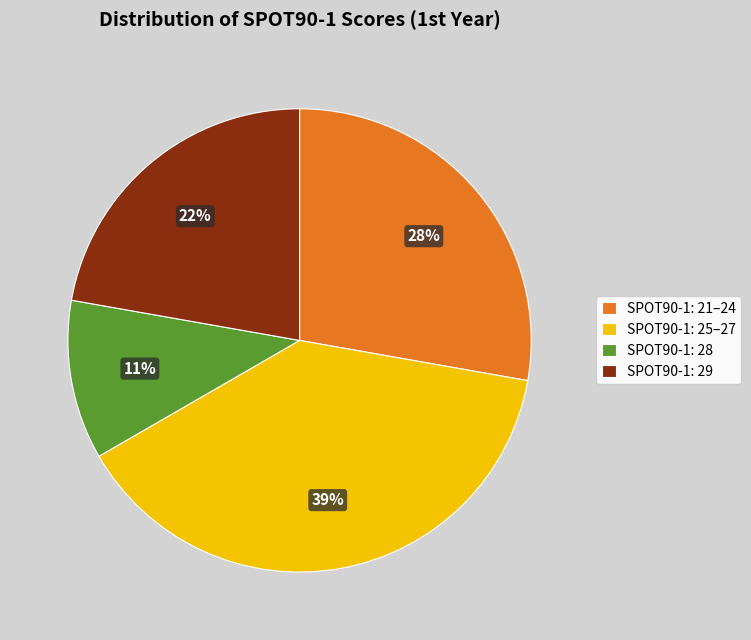

To the nearest percent, what is the average slice percentage?

25%